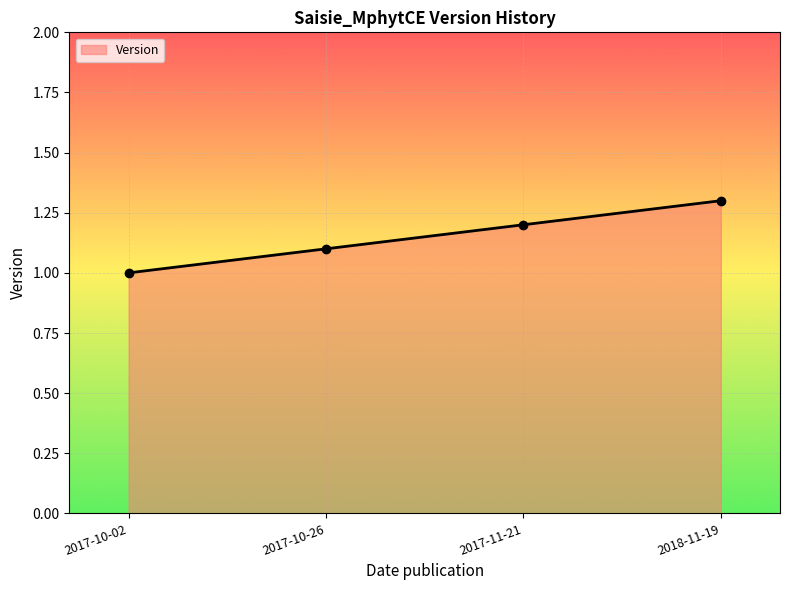

What is the maximum value shown in the chart?

1.3